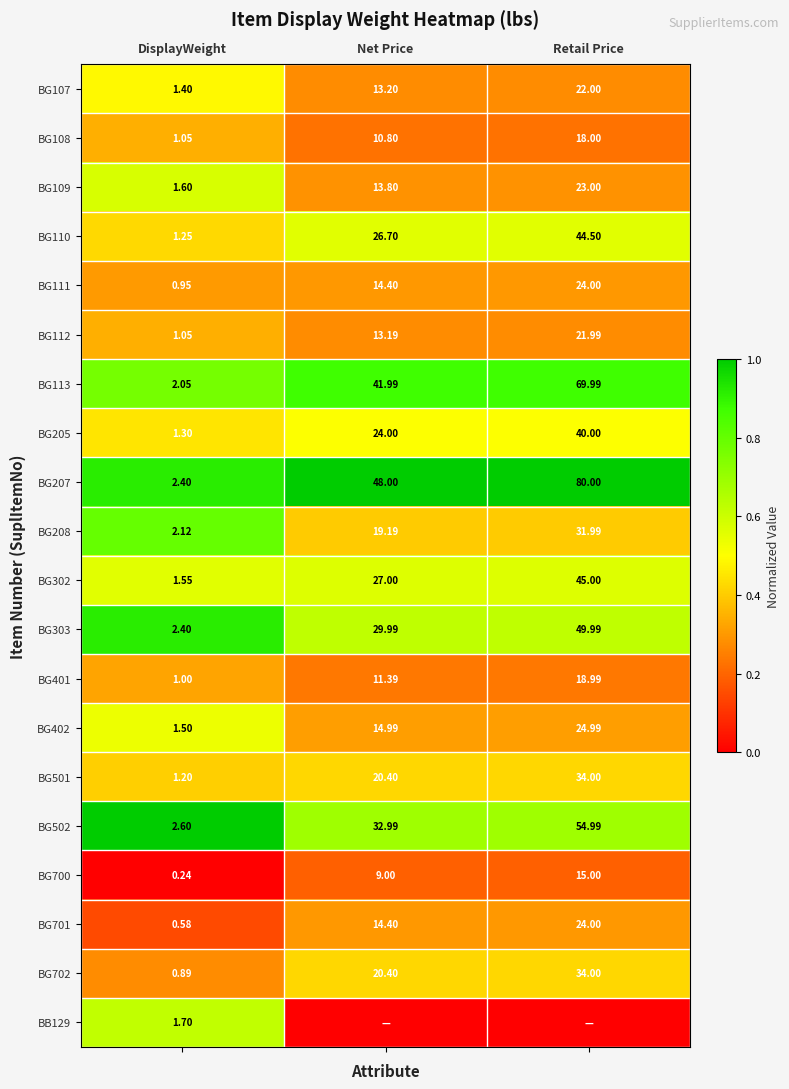

At which label does BG111 first exceed 14?

Net Price